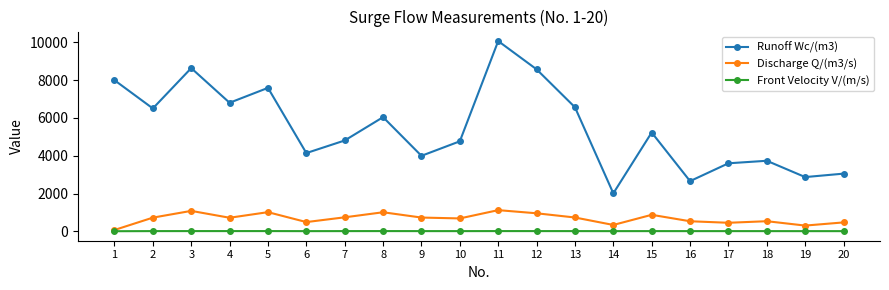

The value of Discharge Q/(m3/s) at 13 is 729.7. True or false?

True